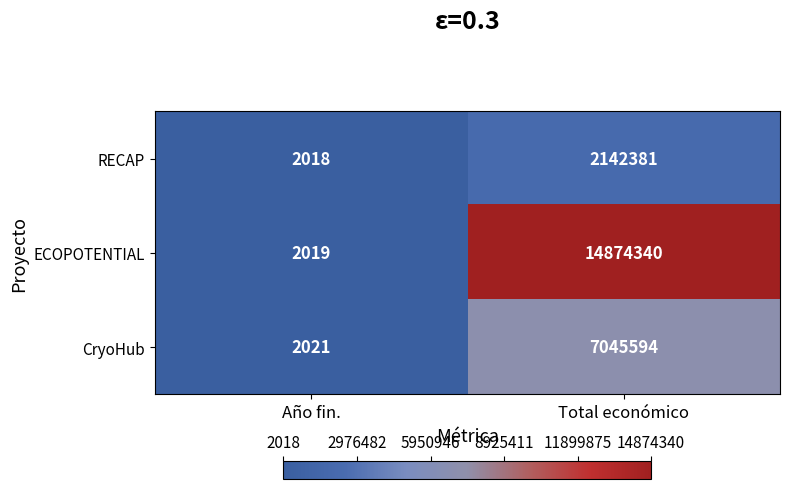

What is the difference between the ECOPOTENTIAL values at Total económico and Año fin.?

14872321